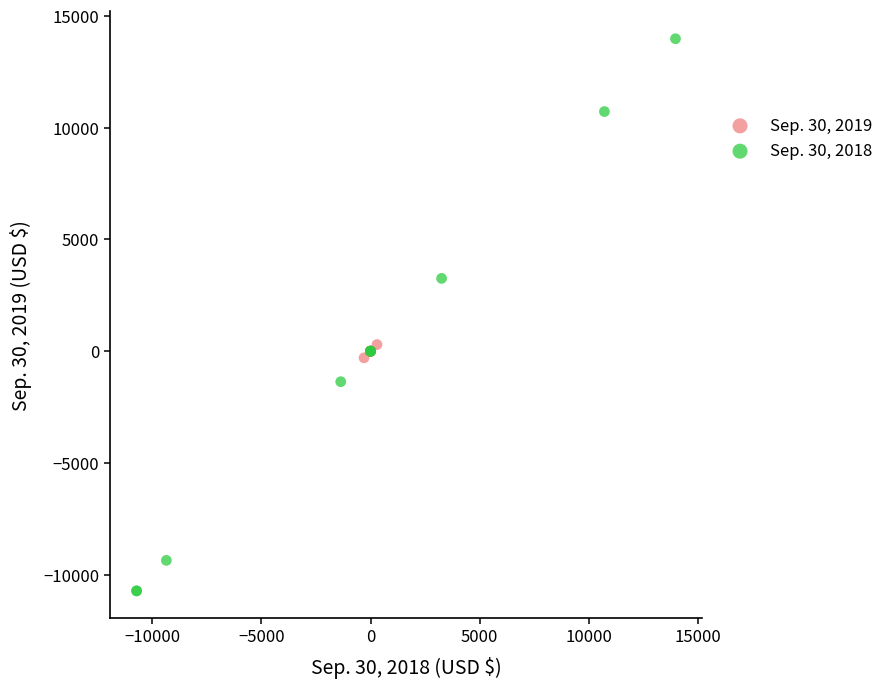

Which series contains the highest Y value?

Sep. 30, 2018